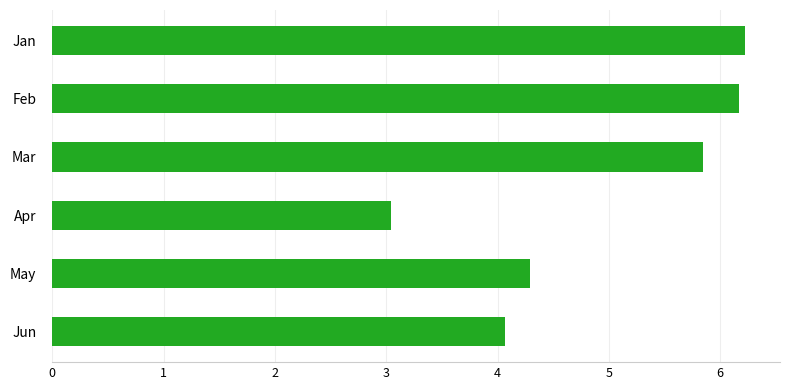

Is it true that the value at Mar is 3.6?

False